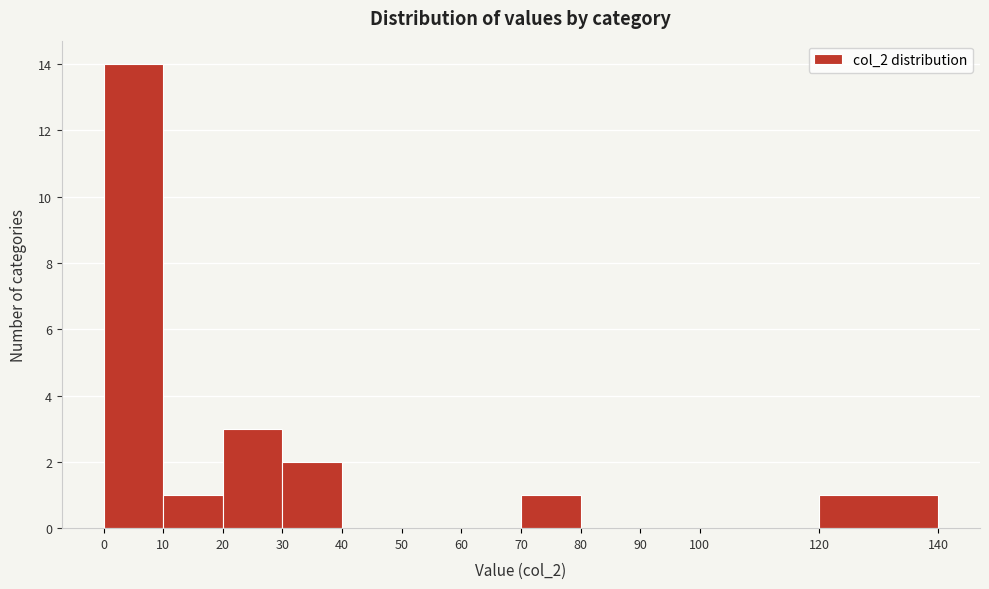

Reading left to right, list every bar in this chart as the range it spans on the x-axis followed by its height. The values are not printed on the chart, so give them approximately, as read against the axis.

0 to 10: 14
10 to 20: 1
20 to 30: 3
30 to 40: 2
40 to 50: 0
50 to 60: 0
60 to 70: 0
70 to 80: 1
80 to 90: 0
90 to 100: 0
100 to 120: 0
120 to 140: 1